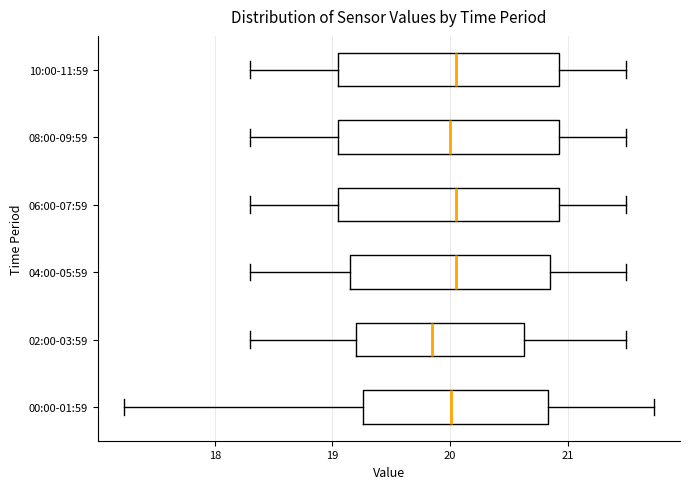

Reading bottom to top, transcribe this box plot: for each box, give where its median line is, the range the box spans, and where its two whiskers end, as read against the x-axis. The values are not printed on the chart, so give them approximately, as read against the axis.

00:00-01:59: median 20.0, box 19.3 to 20.8, whiskers 17.2 to 21.7
02:00-03:59: median 19.9, box 19.2 to 20.6, whiskers 18.3 to 21.5
04:00-05:59: median 20.1, box 19.2 to 20.9, whiskers 18.3 to 21.5
06:00-07:59: median 20.1, box 19.1 to 20.9, whiskers 18.3 to 21.5
08:00-09:59: median 20.0, box 19.1 to 20.9, whiskers 18.3 to 21.5
10:00-11:59: median 20.1, box 19.1 to 20.9, whiskers 18.3 to 21.5